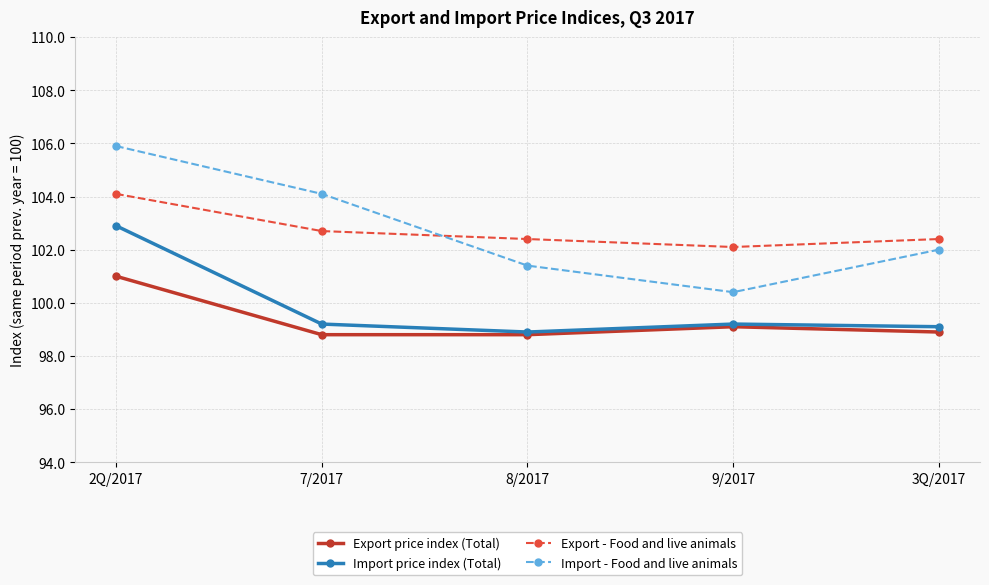

What is the average value of the Import price index (Total) series?

99.9